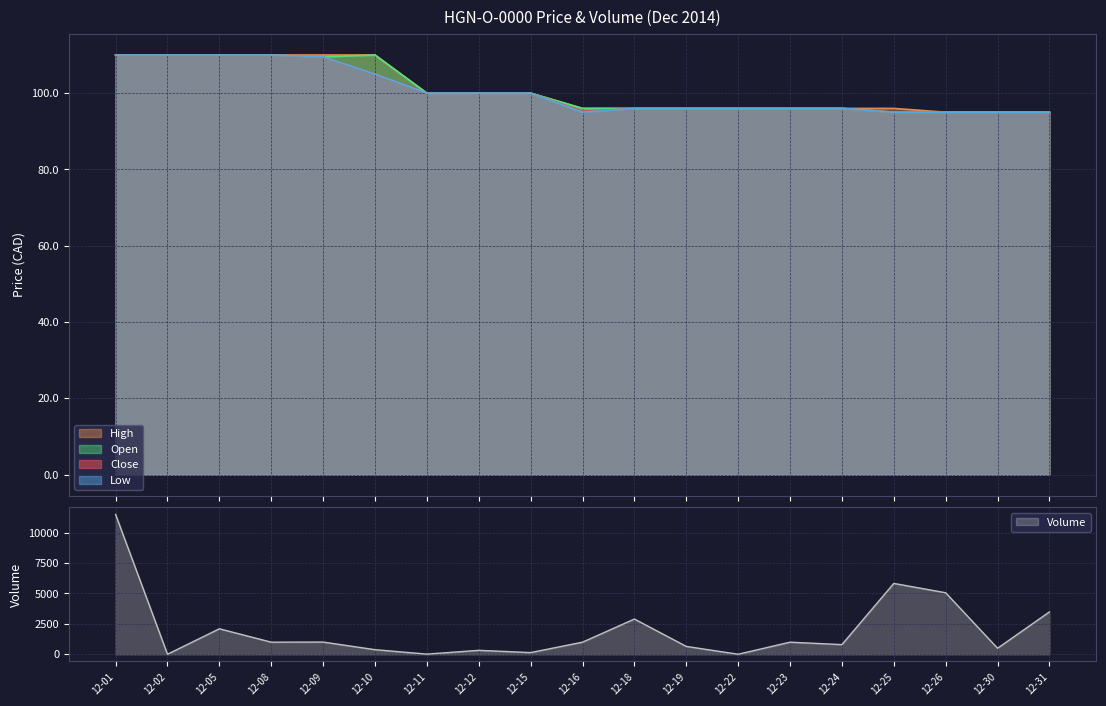

What is the maximum value for Low?

110.0